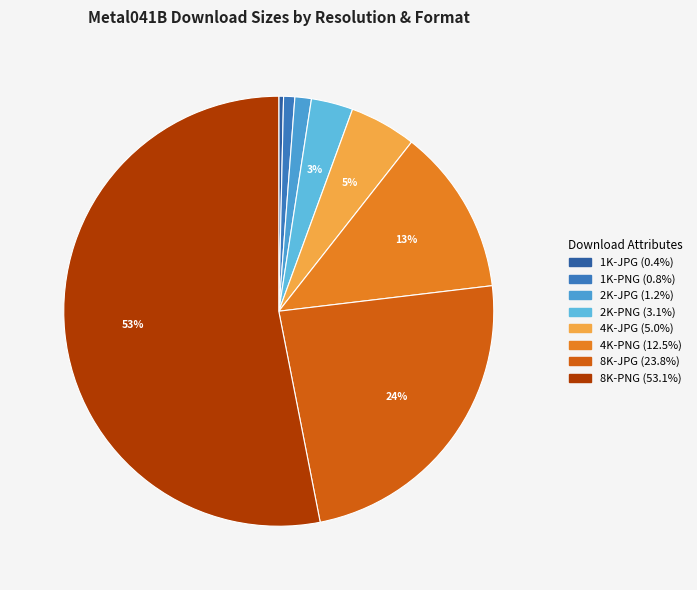

The 2K-PNG slice represents 1% of the pie. True or false?

False